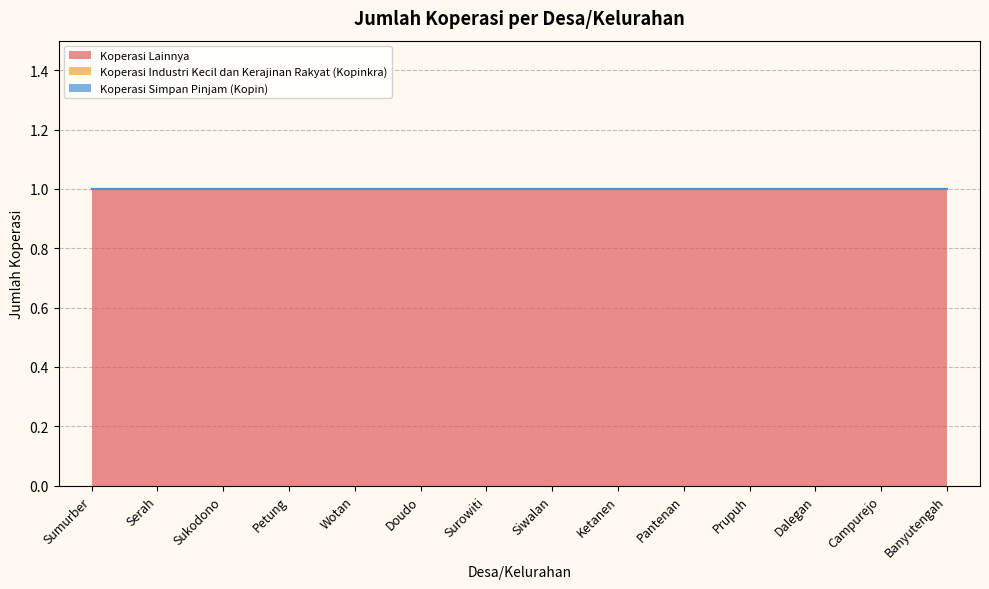

Does the chart have visible grid lines?

Yes